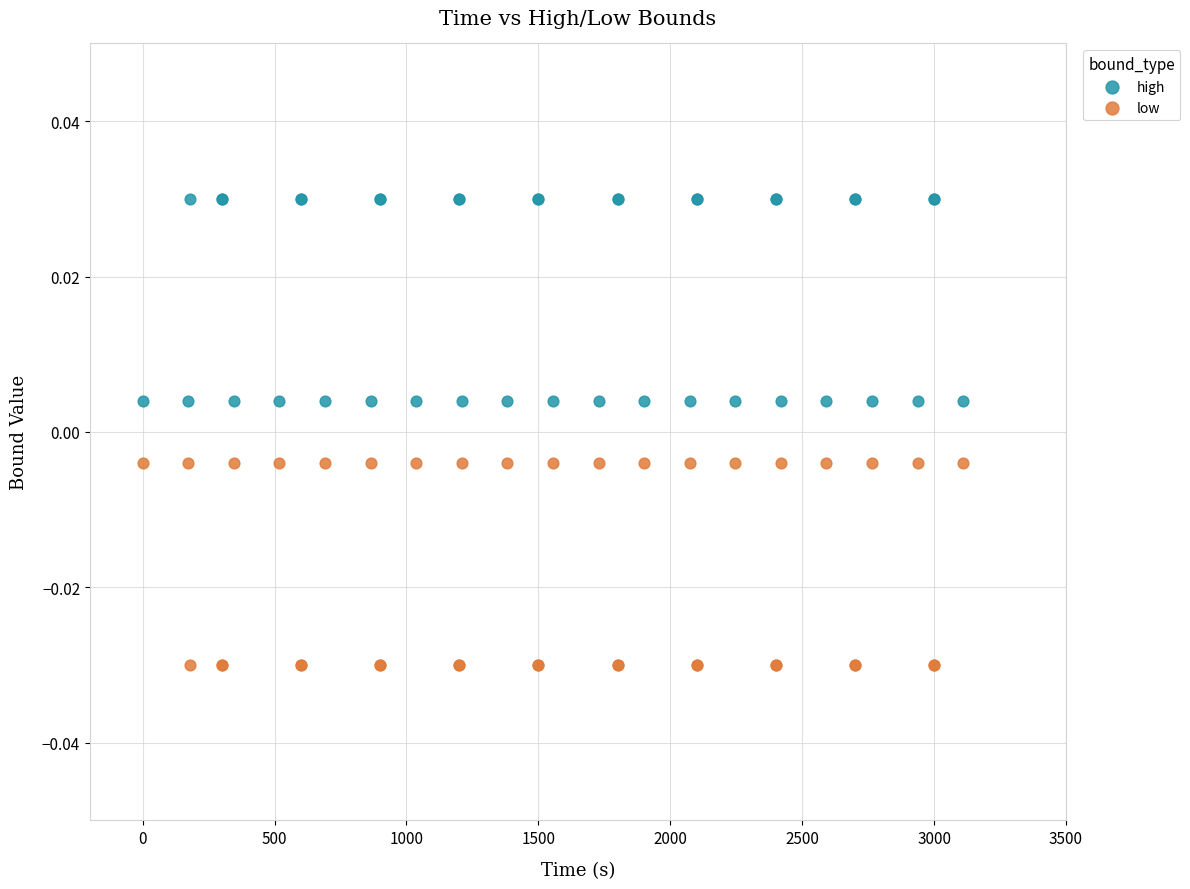

Which series reaches the minimum Y coordinate?

low